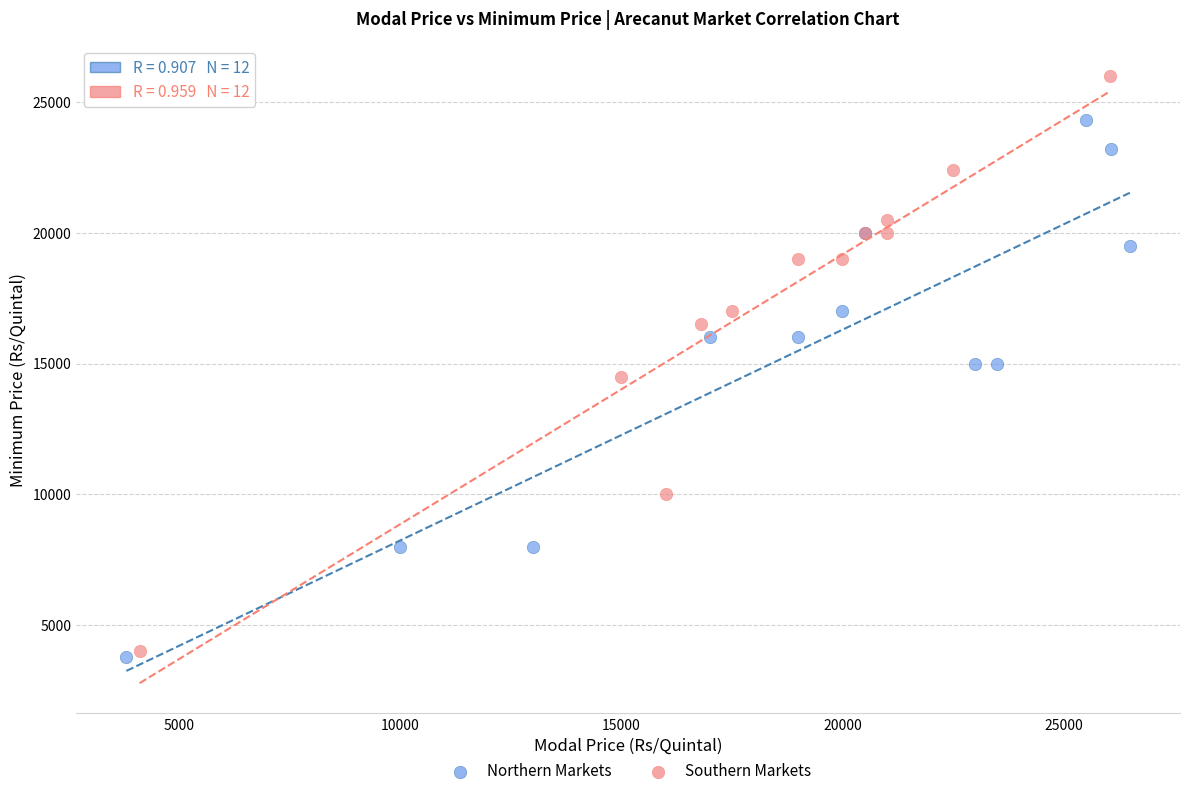

Which series contains the highest Y value?

Southern Markets